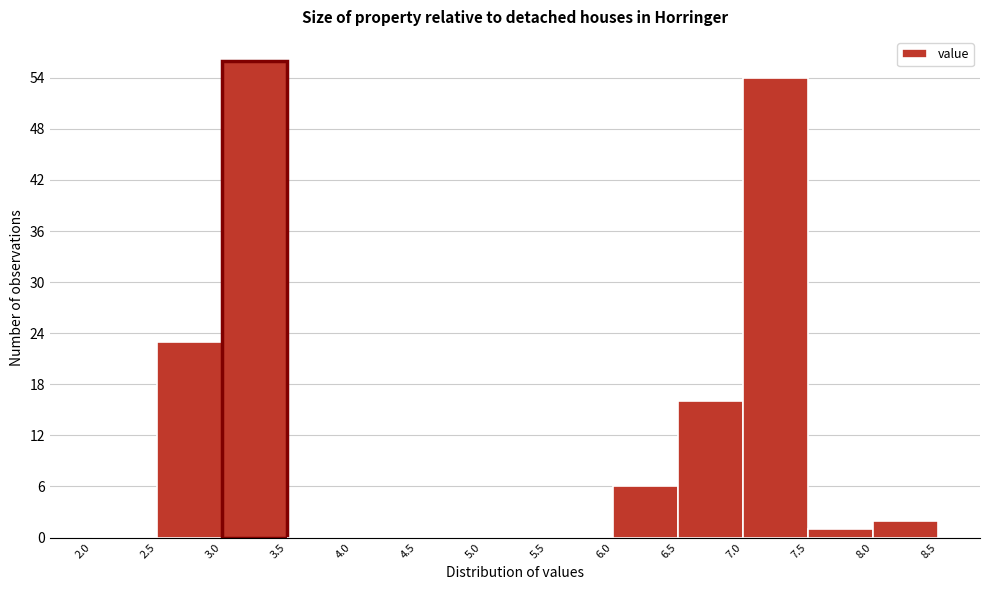

Which range on the x-axis has the tallest bar?

3.0 to 3.5